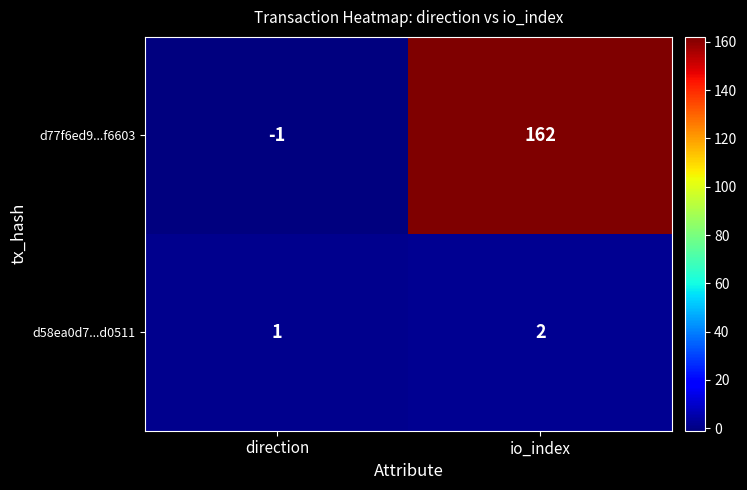

At which category is the sum across all series the highest?

io_index